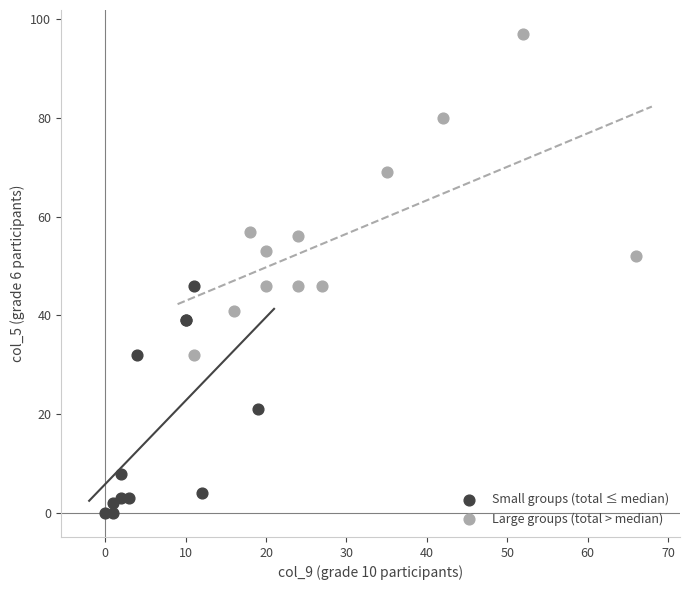

Which series contains the highest Y value?

Large groups (total > median)